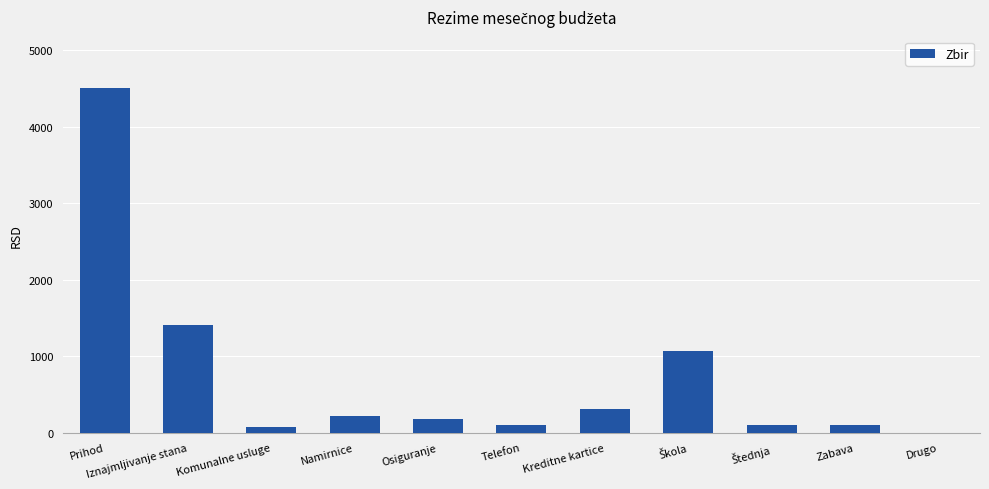

Is it true that the value at Drugo is -1869?

False